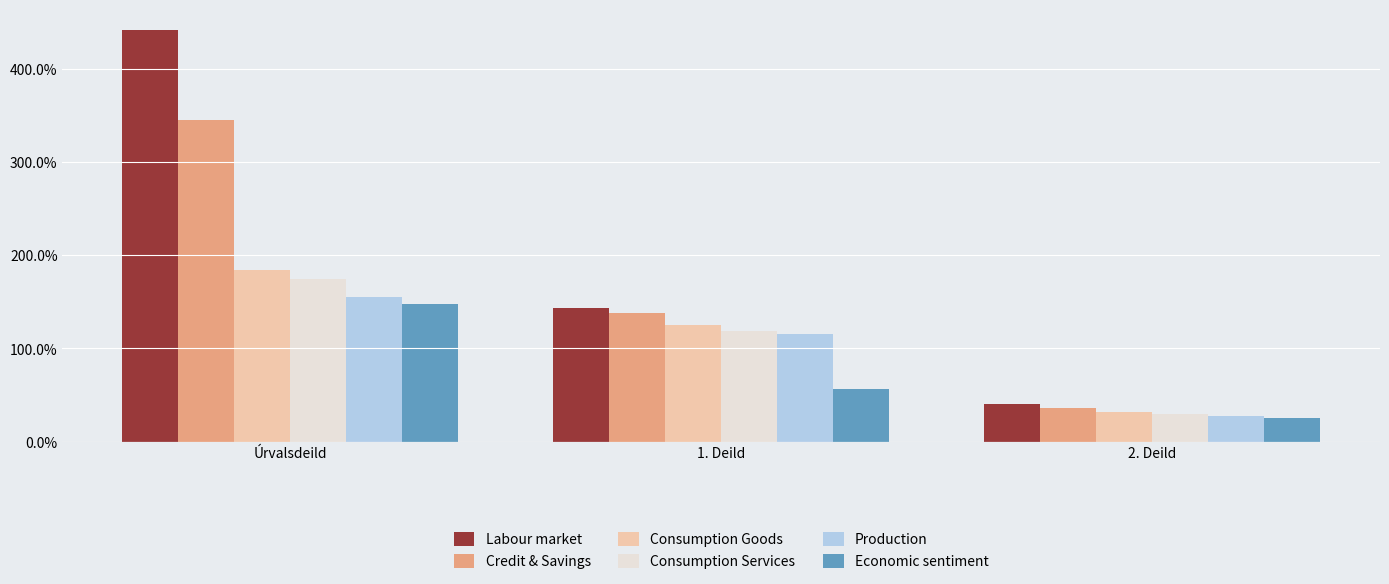

At which category is the sum across all series the highest?

Úrvalsdeild